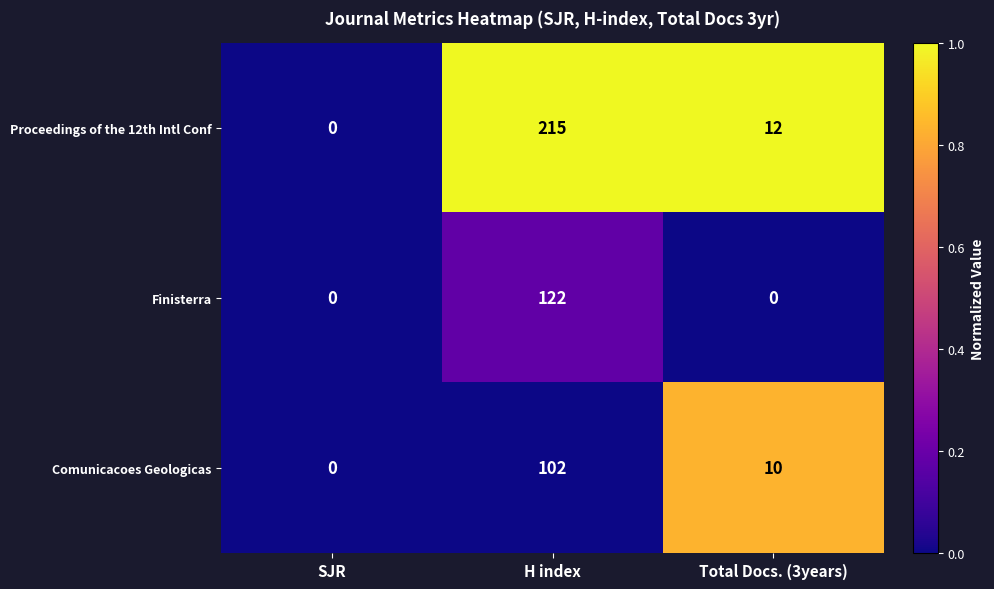

What is the maximum value shown in the chart?

215